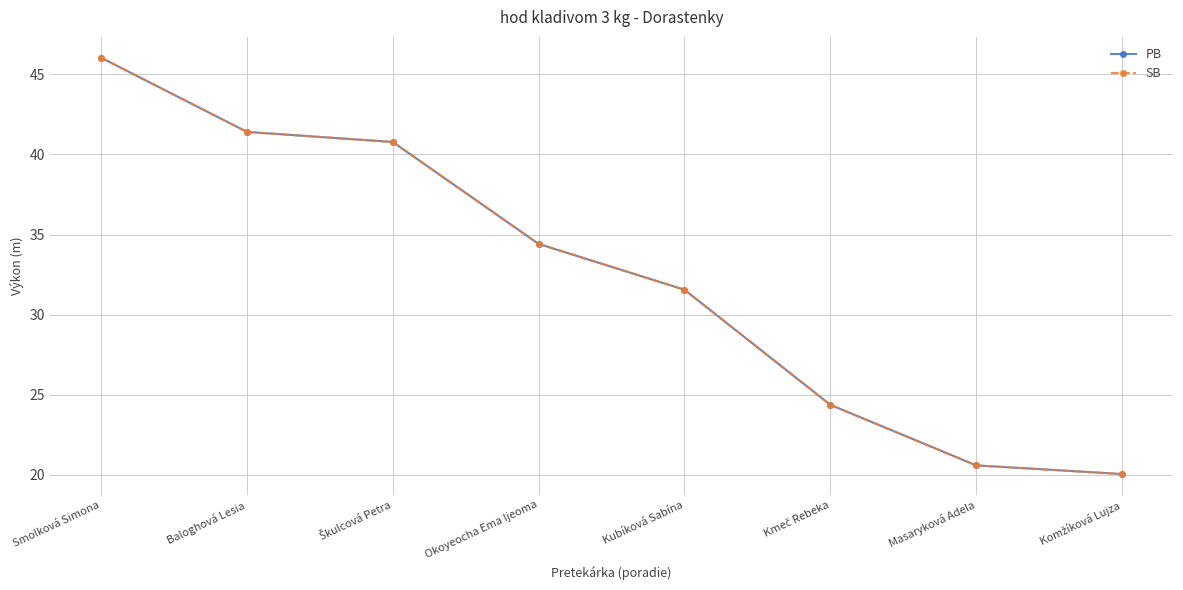

Which category has the highest value across all series?

Smolková Simona